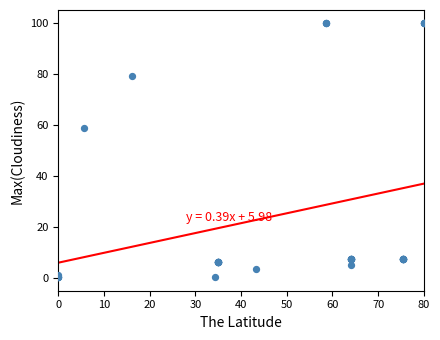

What Y value in the scatter plot is closest to 50?

58.7